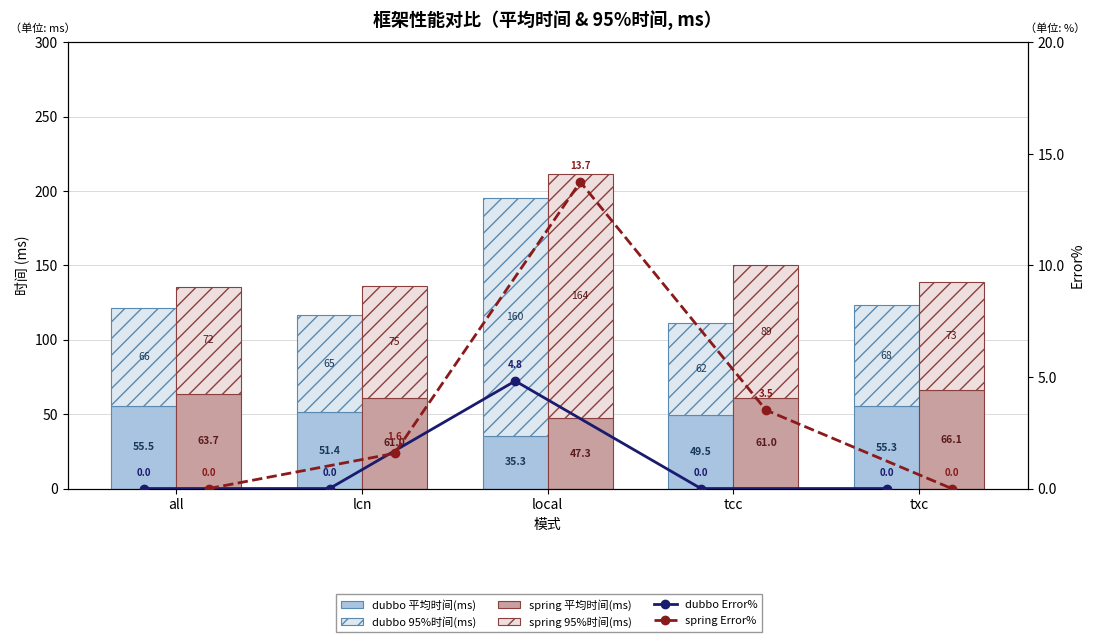

What are all the series names shown in the legend?

dubbo 平均时间(ms), dubbo 95%时间(ms), spring 平均时间(ms), spring 95%时间(ms), dubbo Error%, spring Error%